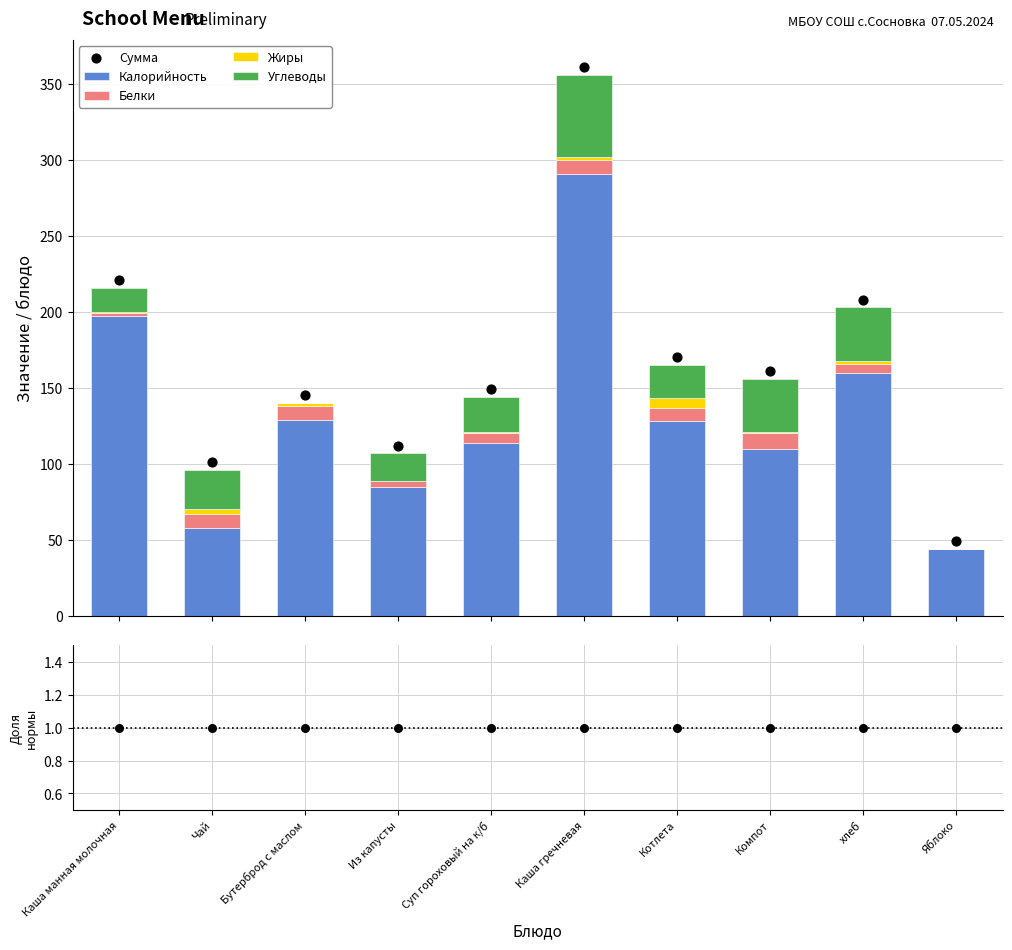

At which category is the sum across all series the highest?

Каша гречневая